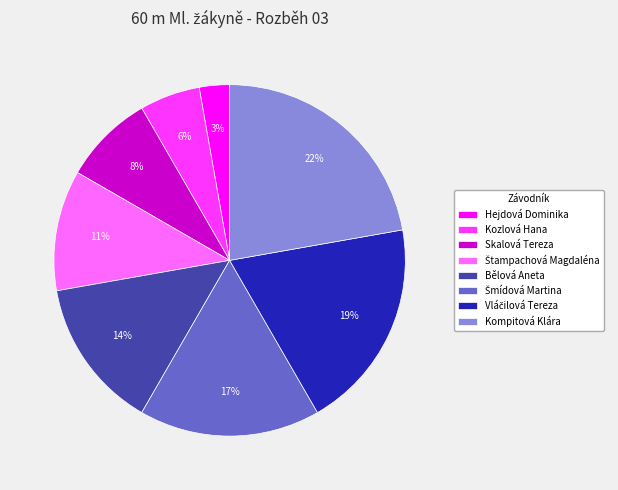

Which slice is the largest?

Kompitová Klára